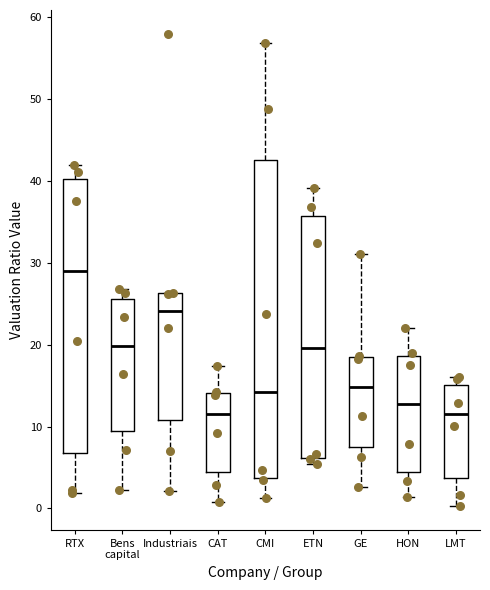

Reading left to right, transcribe this box plot: for each box, give where its median line is, the range the box spans, and where its two whiskers end, as read against the y-axis. The values are not printed on the chart, so give them approximately, as read against the axis.

RTX: median 29, box 7 to 40, whiskers 2 to 42
Bens capital: median 20, box 9 to 26, whiskers 2 to 27
Industriais: median 24, box 11 to 26, whiskers 2 to 26
CAT: median 12, box 4 to 14, whiskers 1 to 17
CMI: median 14, box 4 to 42, whiskers 1 to 57
ETN: median 20, box 6 to 36, whiskers 5 to 39
GE: median 15, box 7 to 18, whiskers 3 to 31
HON: median 13, box 5 to 19, whiskers 1 to 22
LMT: median 11, box 4 to 15, whiskers 0 to 16